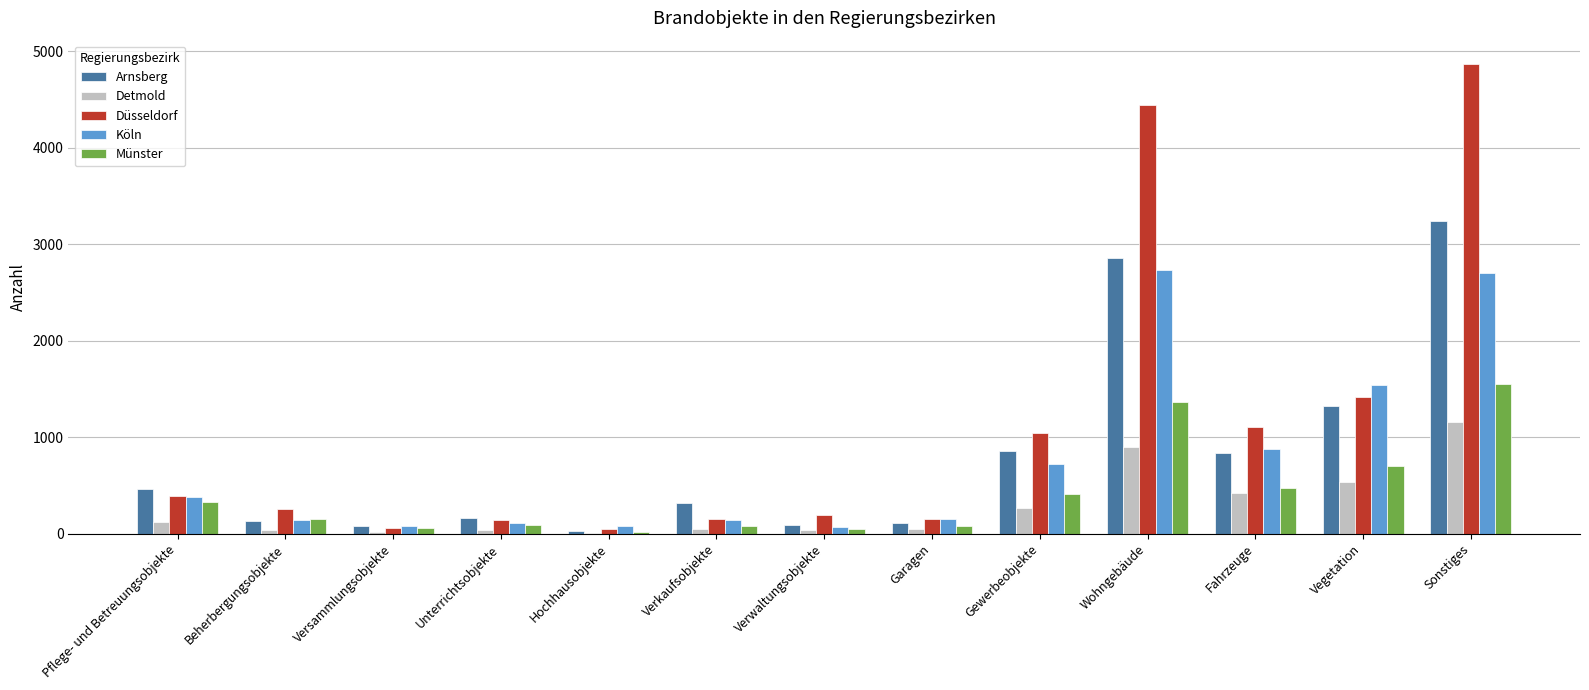

Which category has the highest value in the Düsseldorf series?

Sonstiges